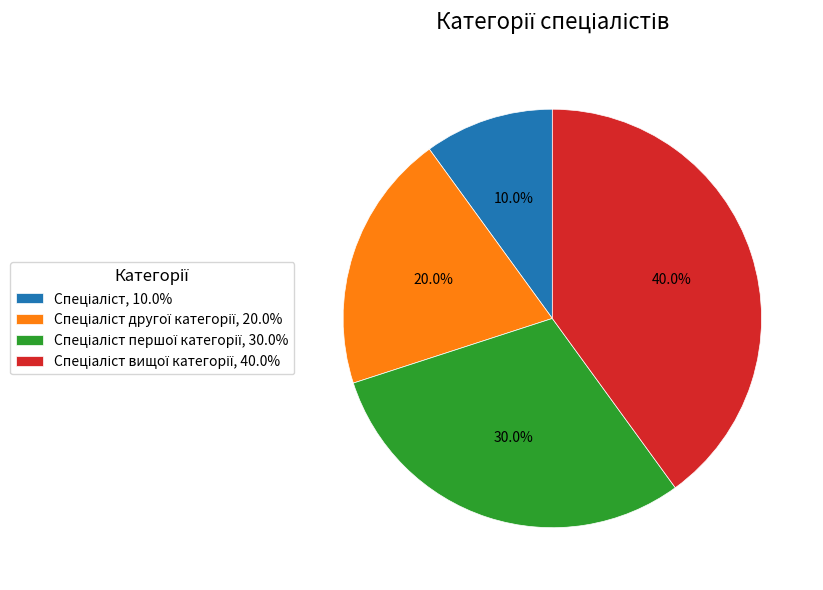

Is there a majority slice in this chart?

No